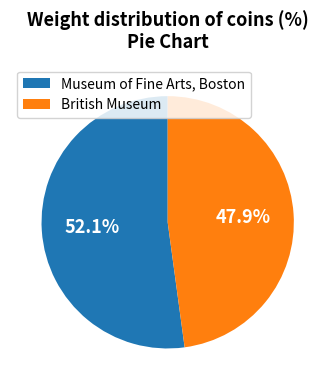

What is the smallest slice in the pie chart?

British Museum